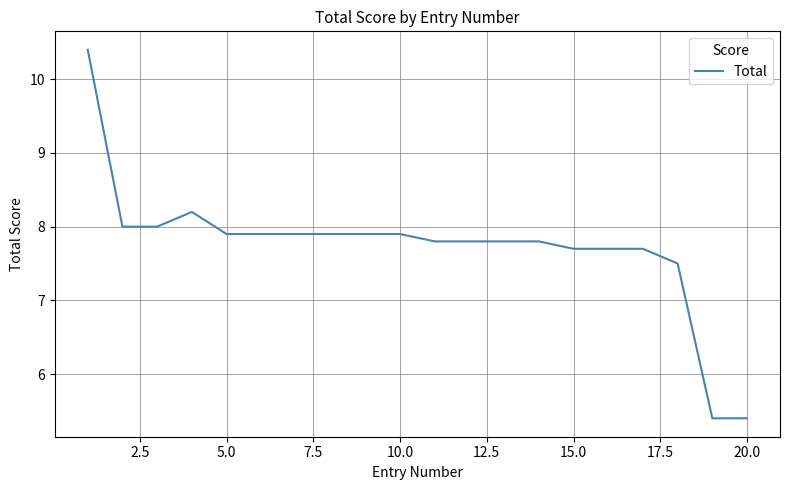

What is the minimum value shown in the chart?

5.4